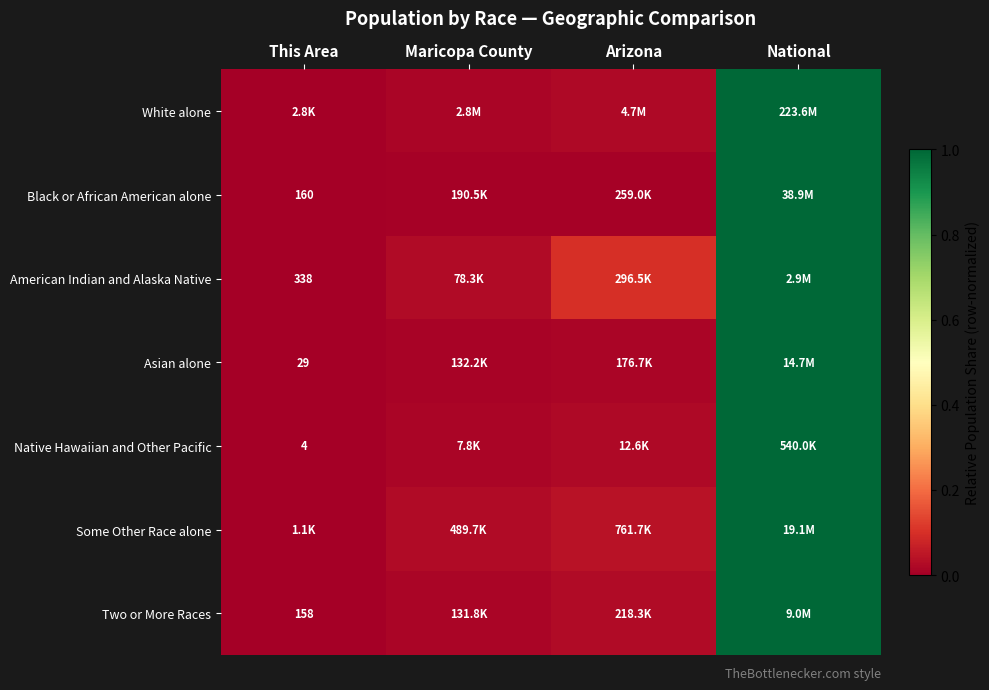

Which series has the largest range (max minus min)?

White alone